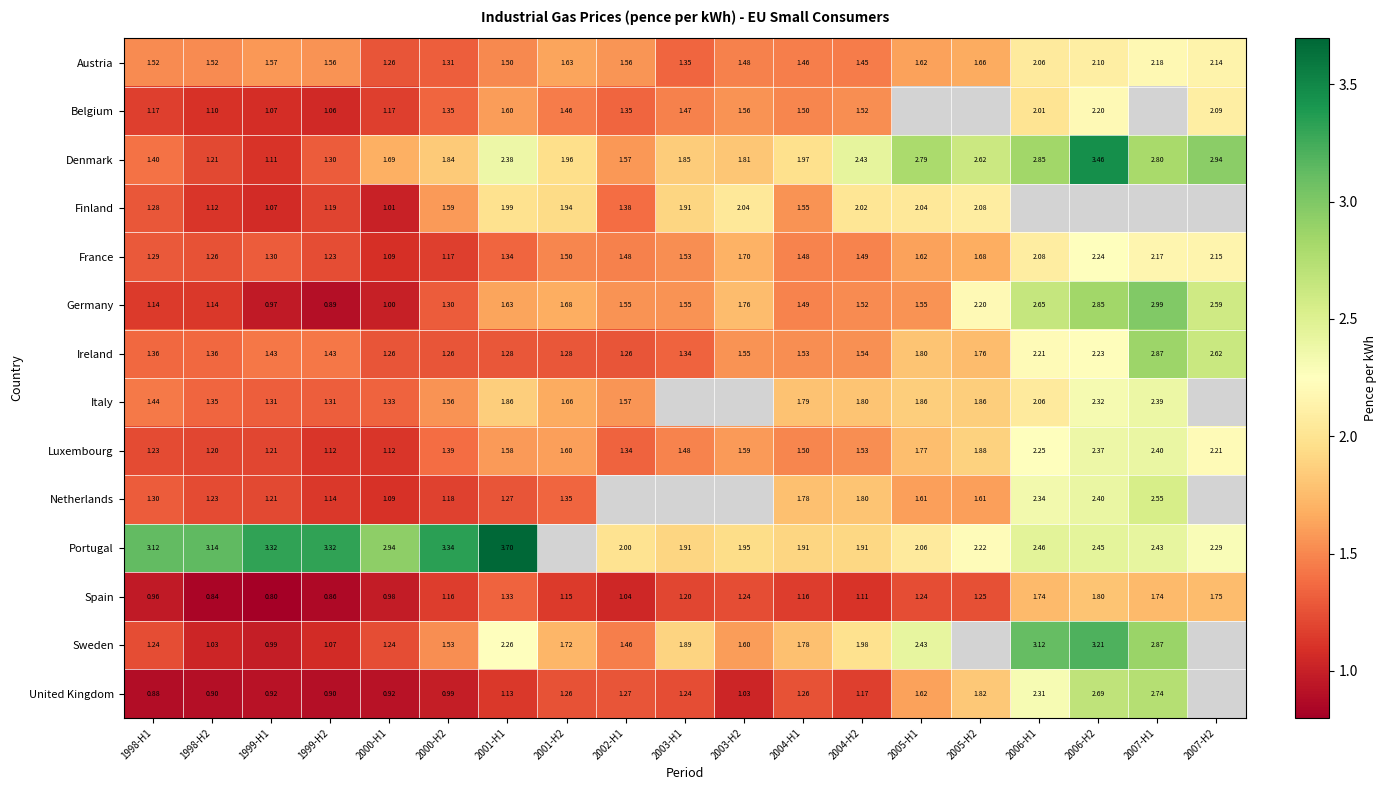

At which label does Spain reach its peak?

2006-H2